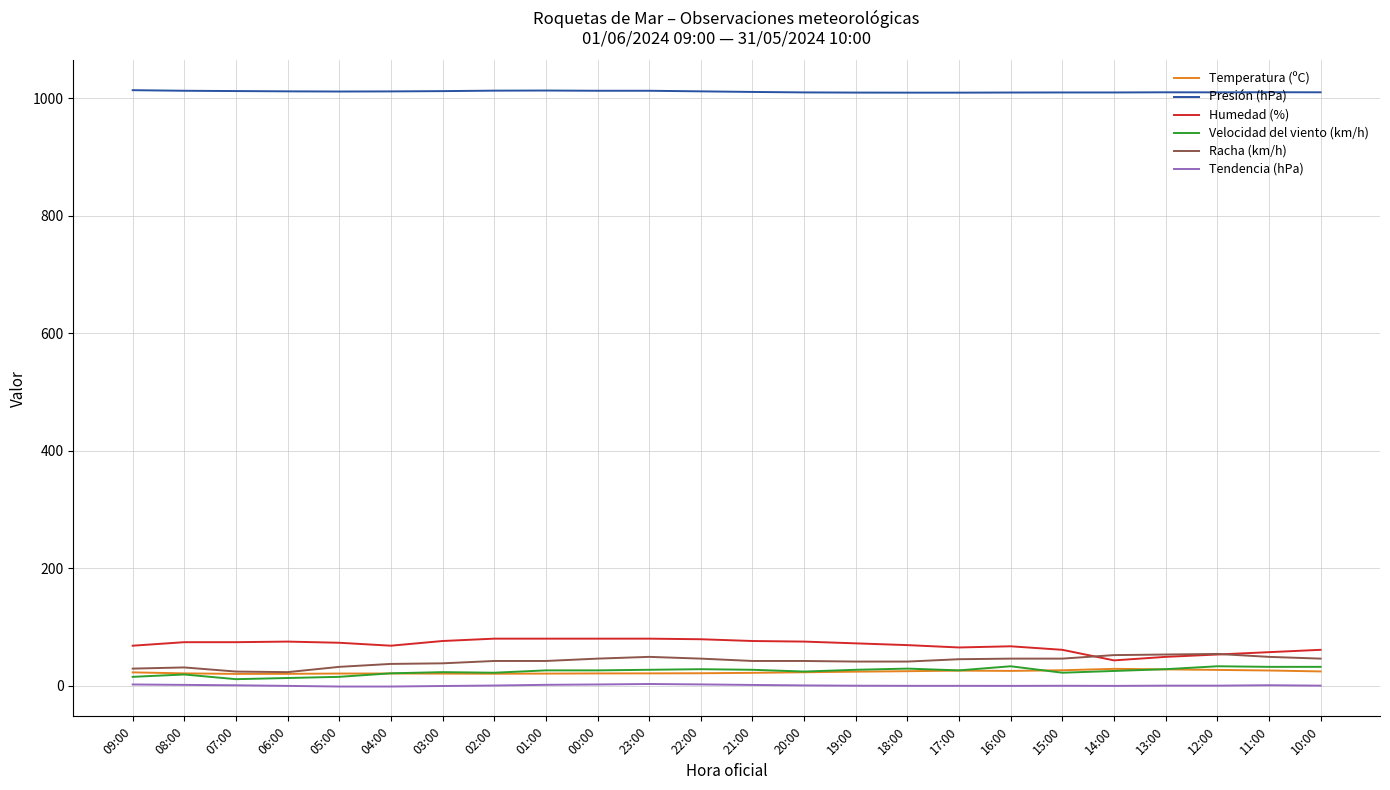

How many distinct data groups are displayed?

6